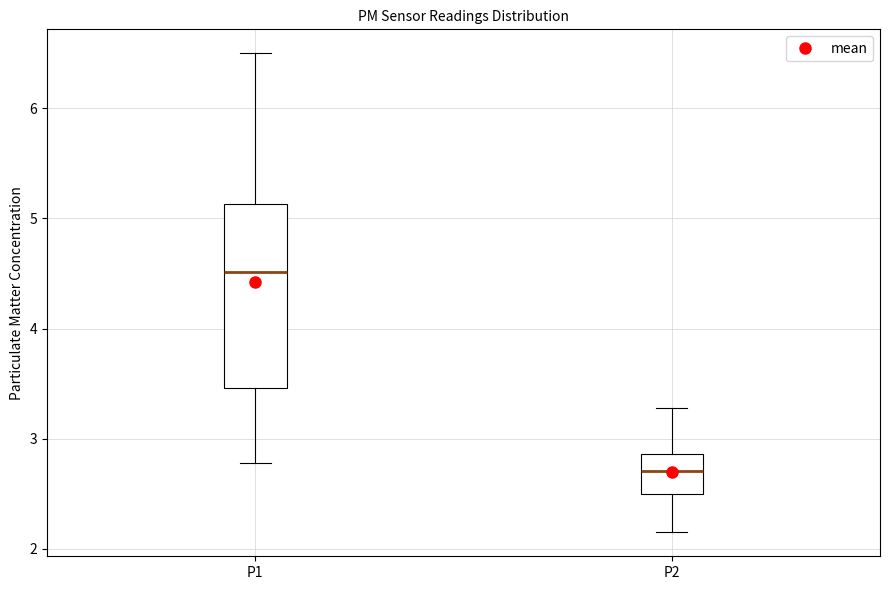

Comparing the boxes themselves (not the whiskers), which one is the tallest?

P1